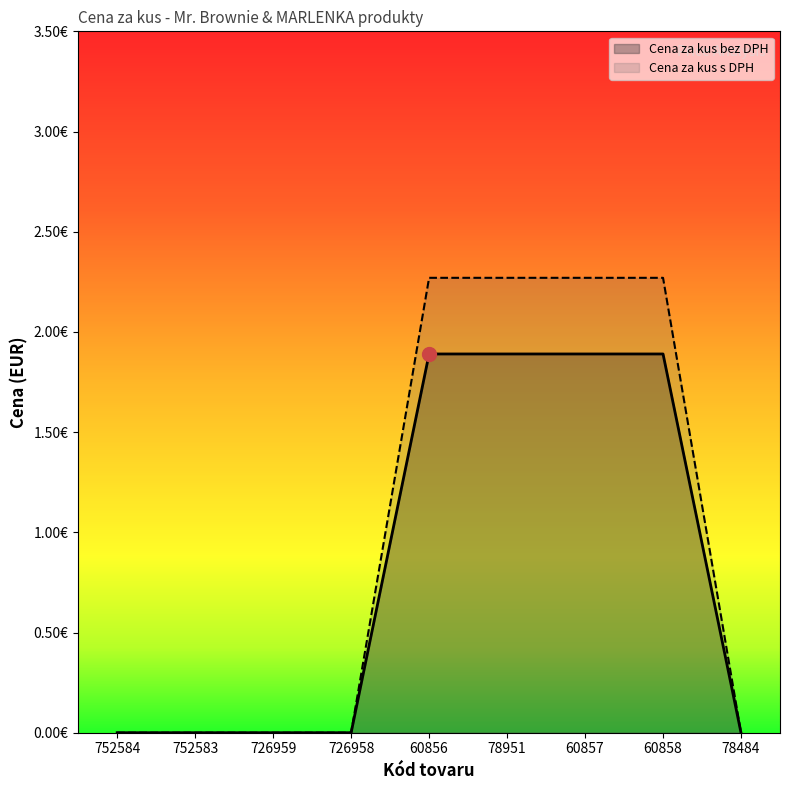

Is it true that Cena za kus bez DPH equals -0.8 at 726959?

False